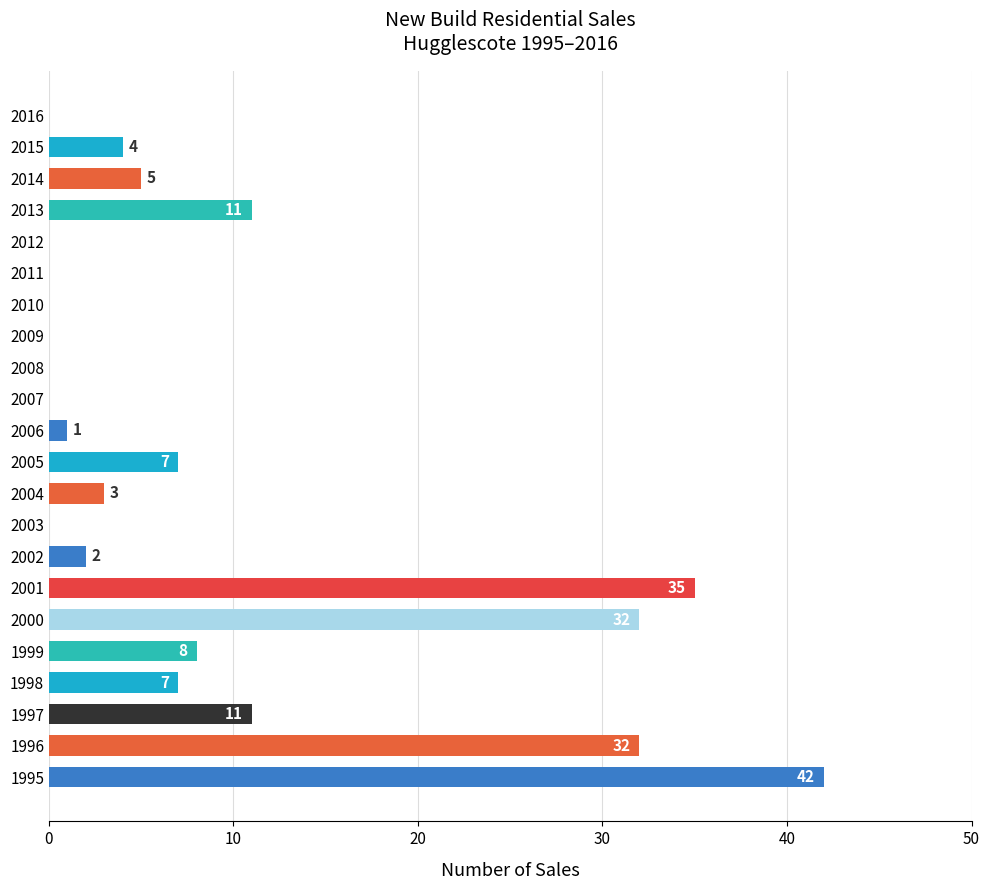

Is it true that the value at 1996 is 32?

True